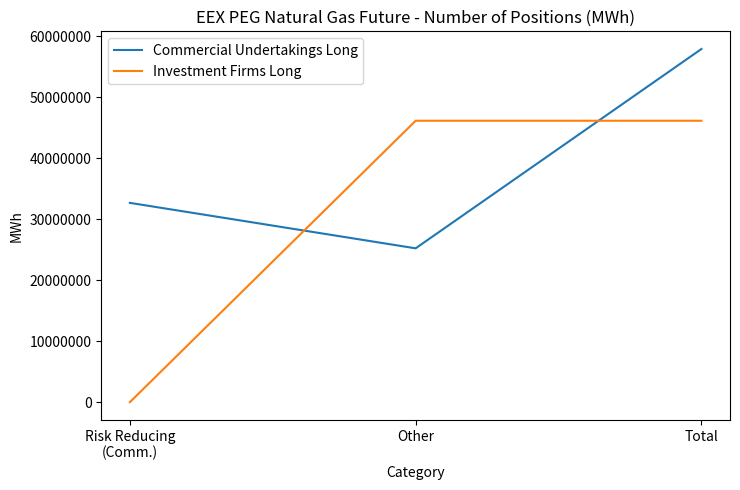

How many lines are shown in the chart?

2